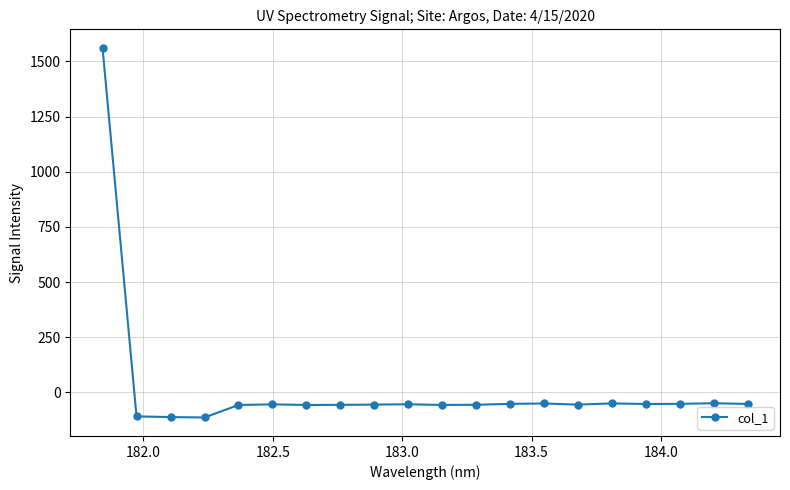

What is the smallest value displayed?

-114.0